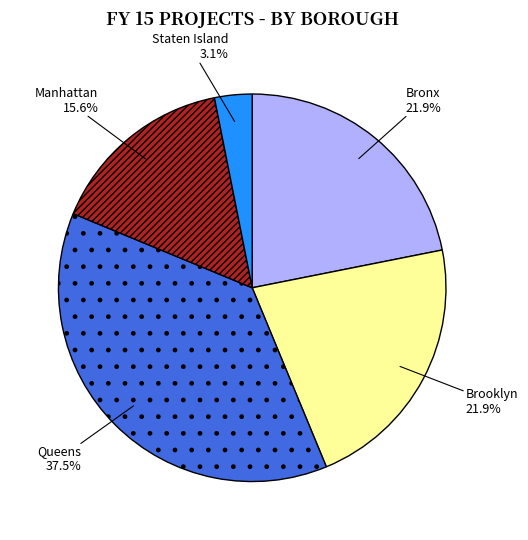

To the nearest percent, what is the difference between the largest and smallest slice percentages?

34%